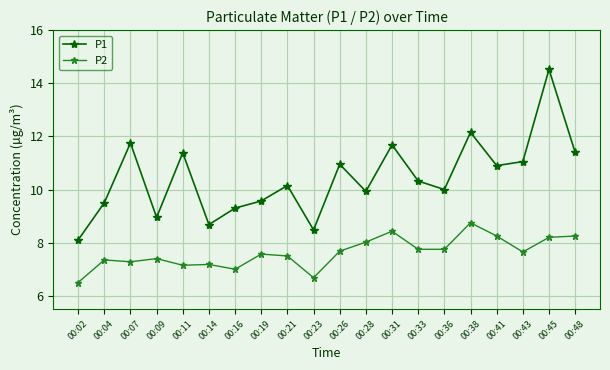

The value of P2 at 00:02 is 6.5. True or false?

True